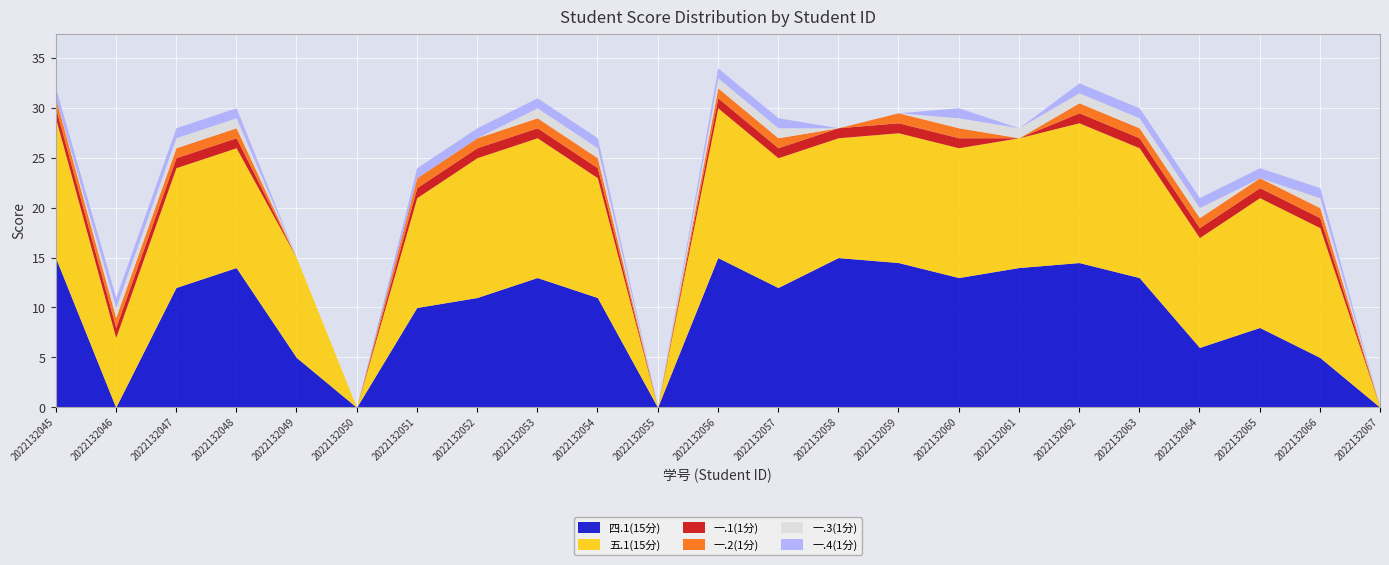

What is the maximum value shown in the chart?

15.0